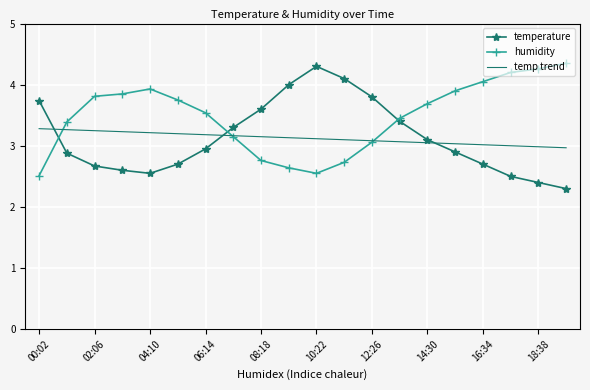

True or false: humidity and temp trend intersect in this chart.

True